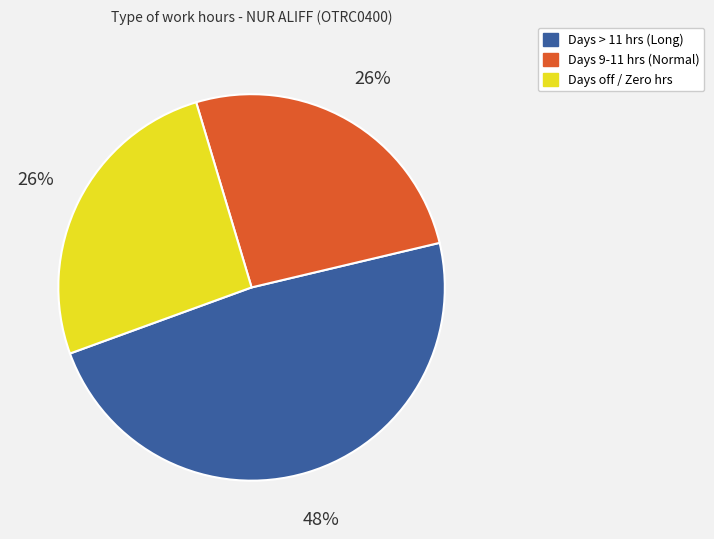

Does any single category account for the majority?

No